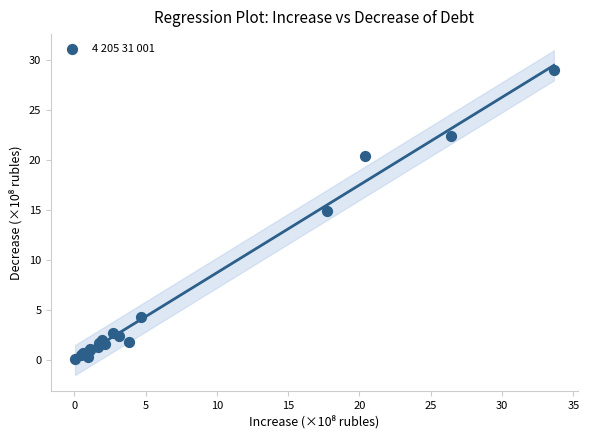

What Y value in the scatter plot is closest to 14?

14.9